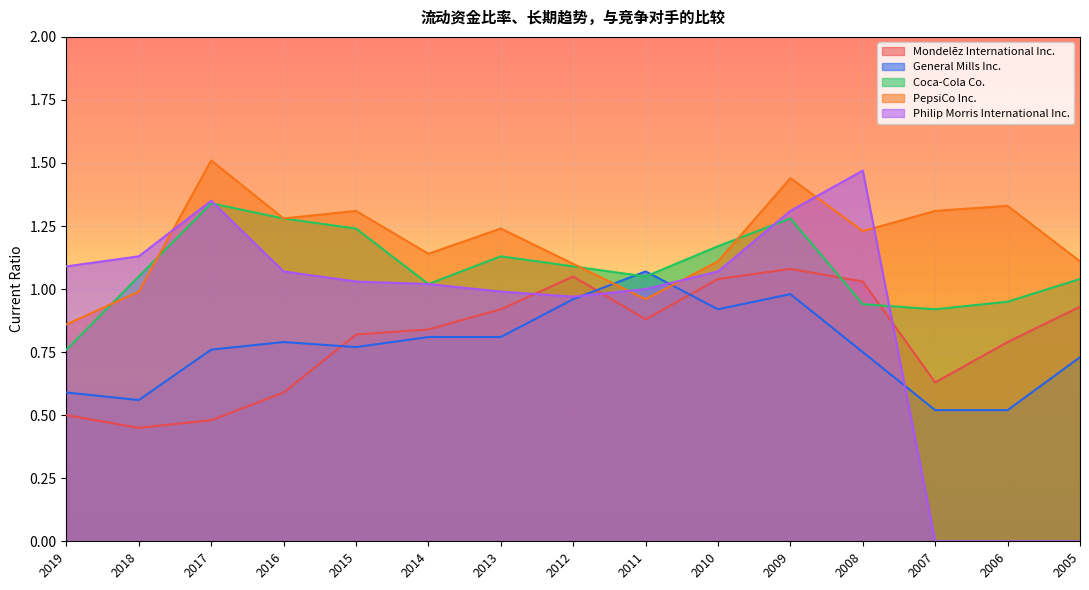

How many data points in Philip Morris International Inc. are less than 1?

5